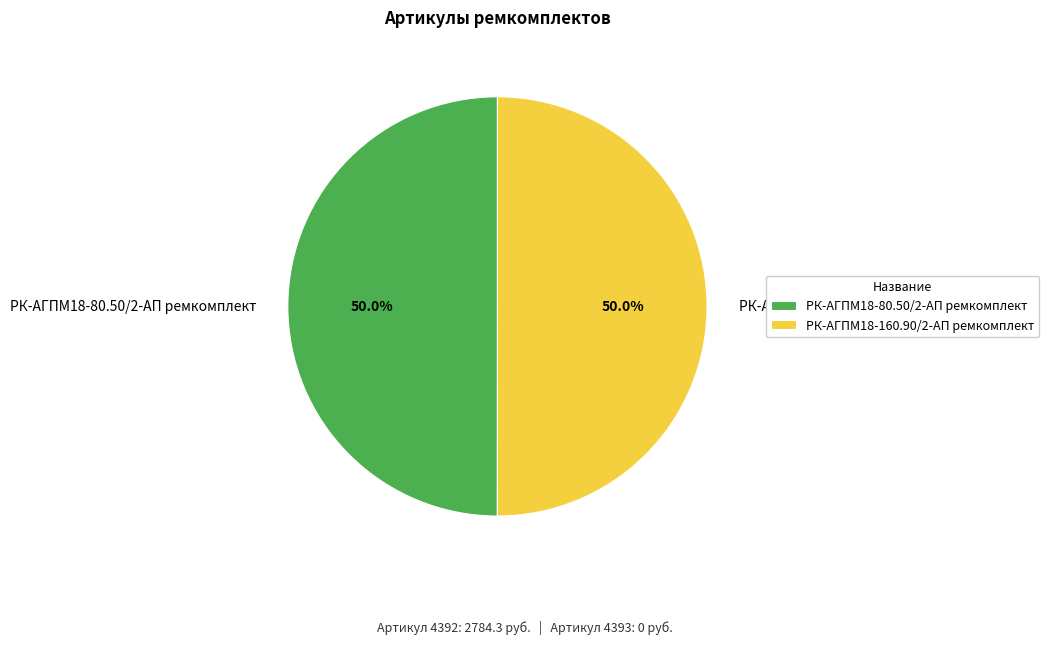

How many segments does this pie chart have?

2